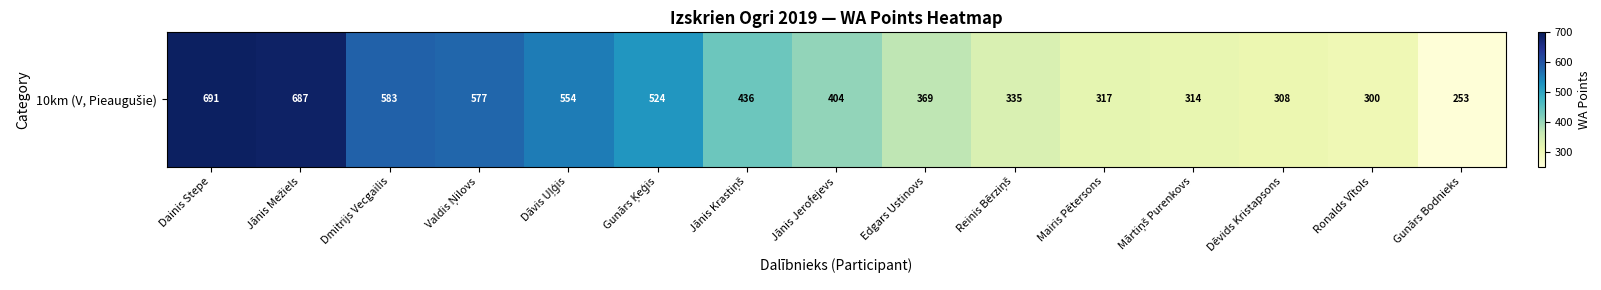

What value does the data have at Dainis Stepe?

691